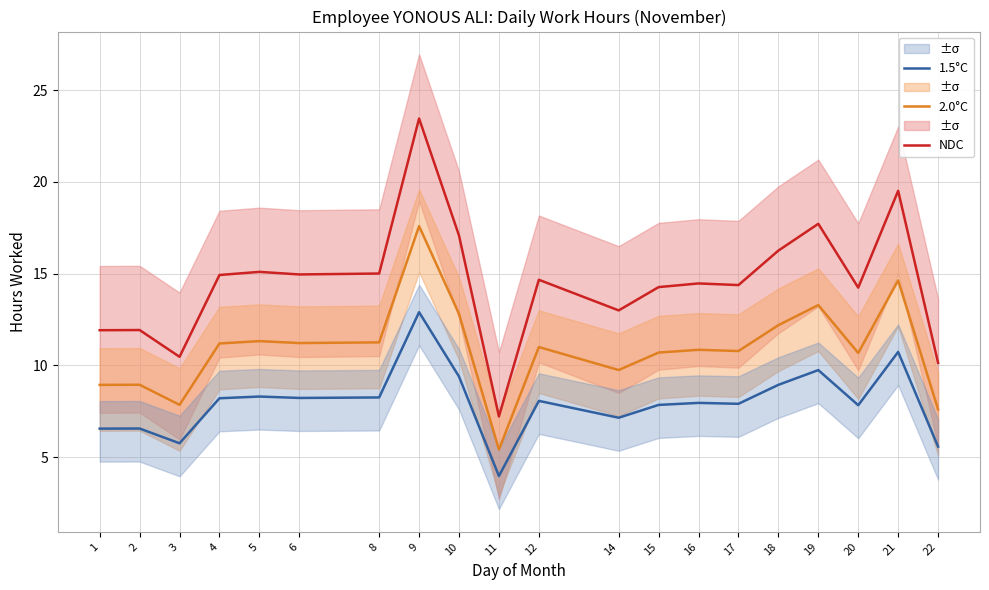

True or false: 2.0°C and NDC cross at least once.

False